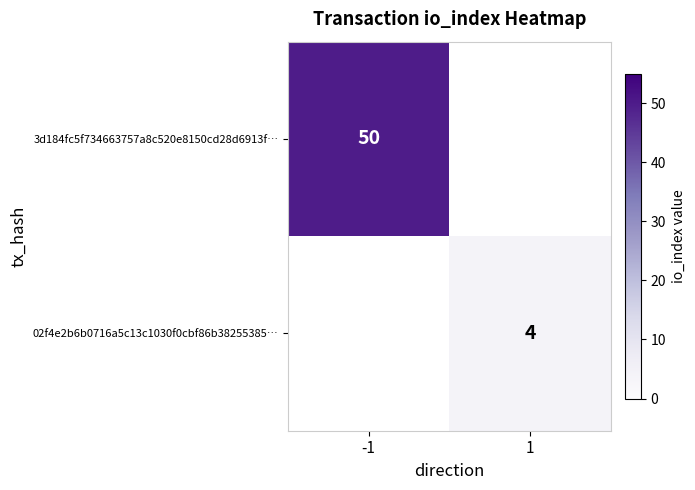

The value of 3d184fc5f734663757a8c520e8150cd28d6913f… at -1 is 83. True or false?

False